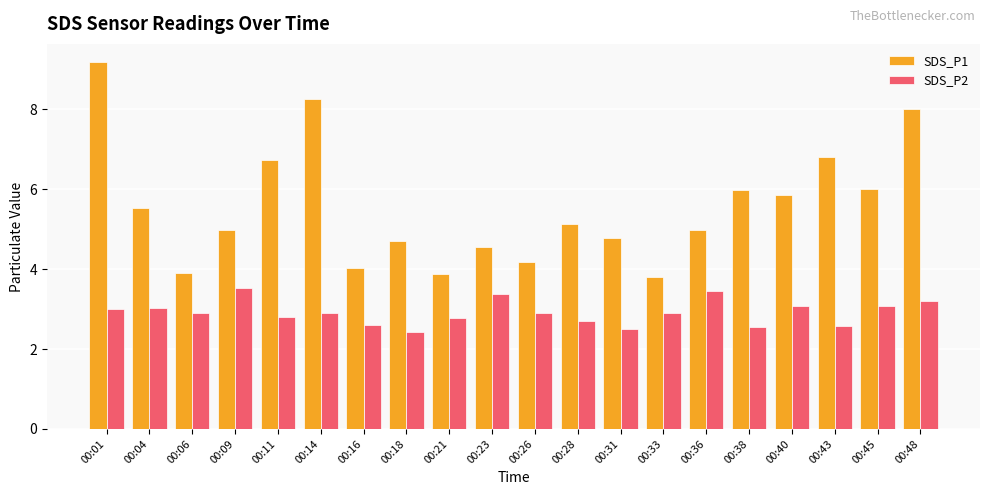

What is the value of the SDS_P1 bar at the 3rd from the left?

3.9